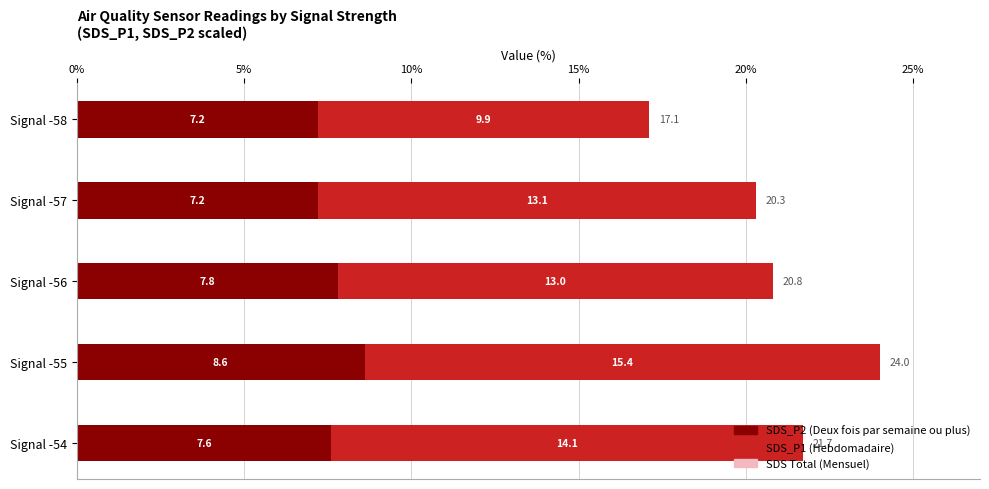

Is the value of SDS_P2 (Deux fois/semaine) at Signal -57 greater than the value of SDS Total (Mensuel) at Signal -58?

No